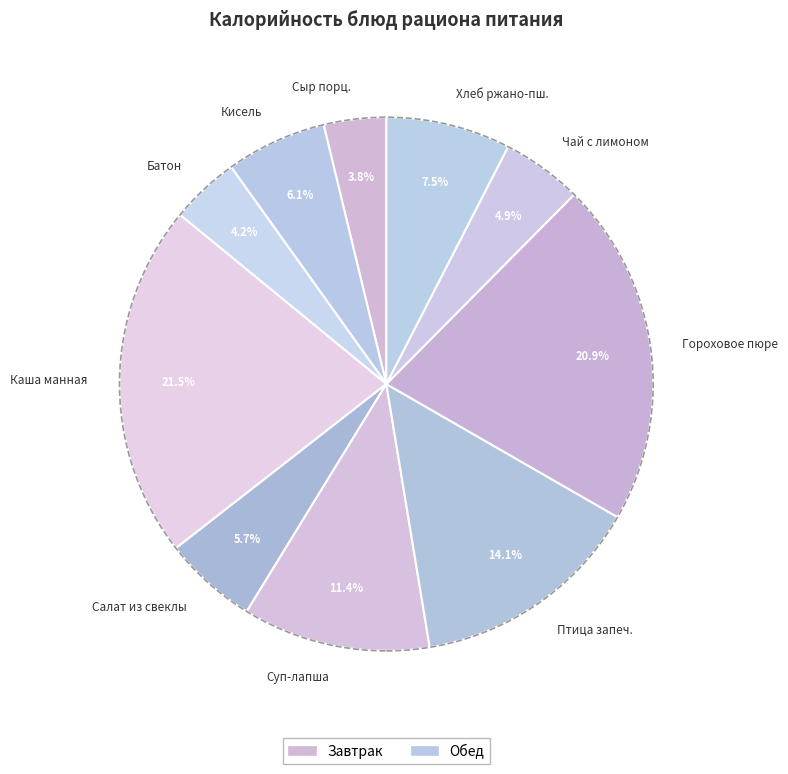

Is Каша манная the majority of the pie?

No